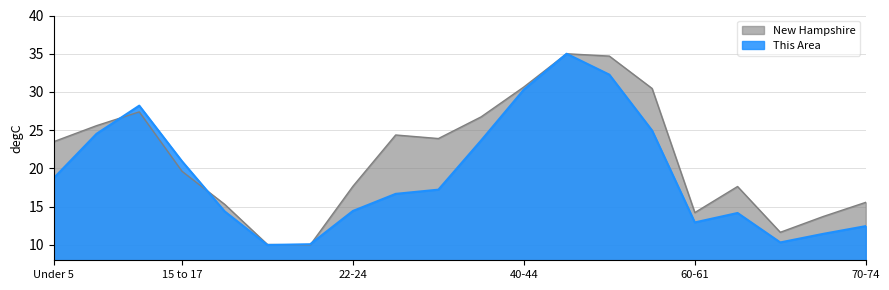

What is the sum of all This Area values?

382.9